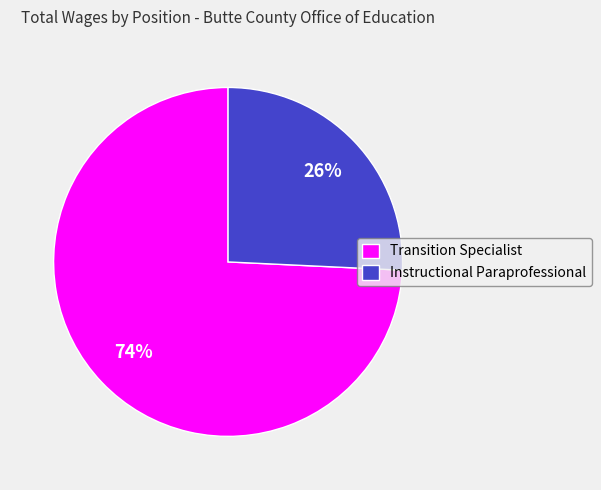

To the nearest percent, what is the difference between the Transition Specialist and Instructional Paraprofessional slice percentages?

48%